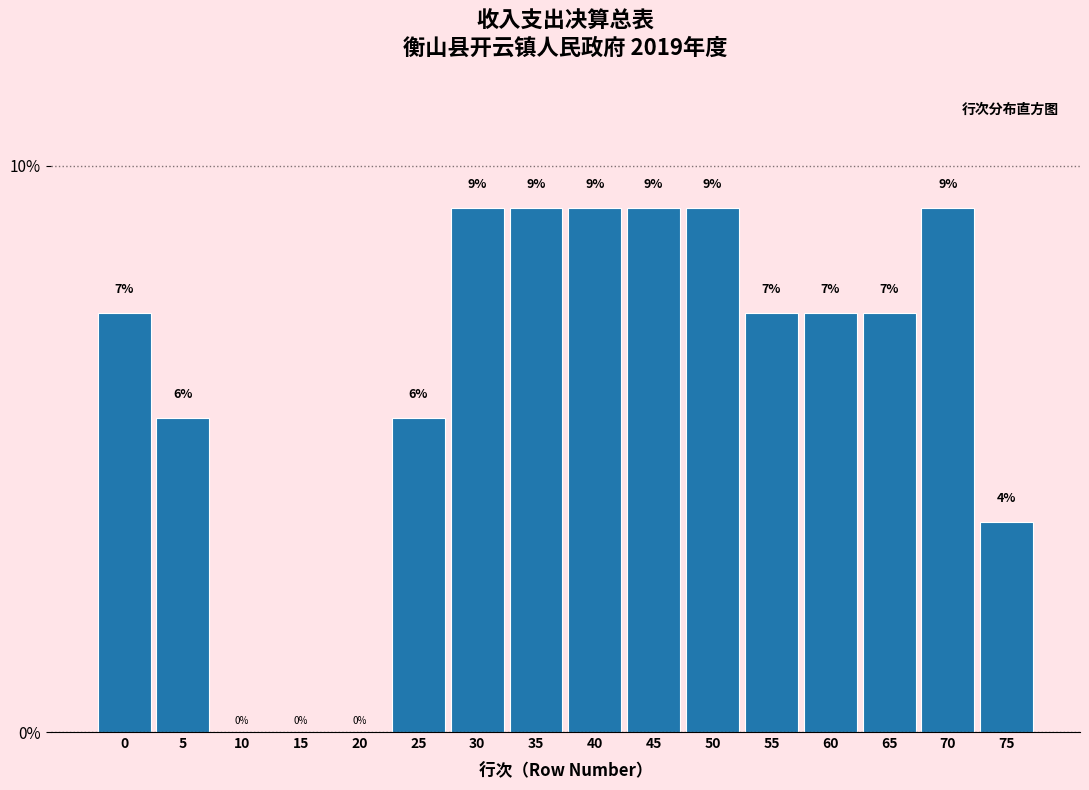

Are the bars horizontal?

No